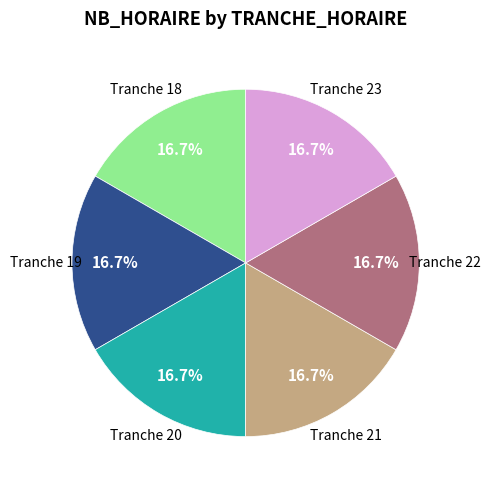

To the nearest percent, what is the difference between the largest and smallest slice percentages?

0%